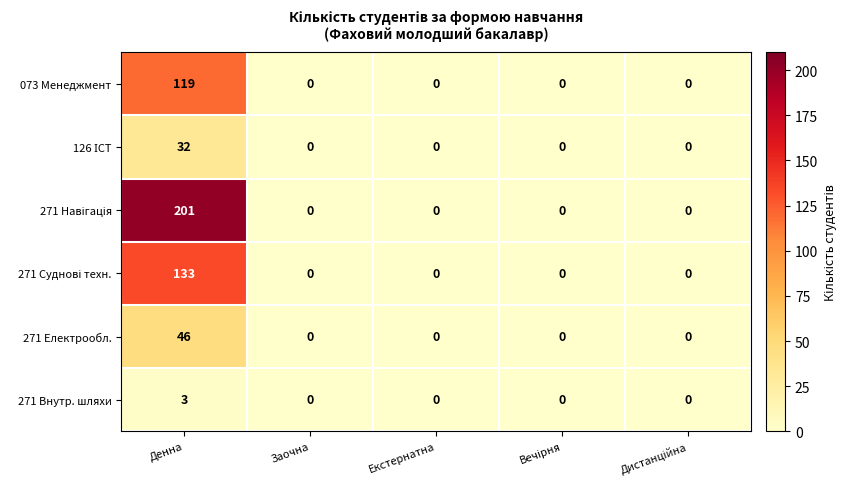

Count the number of categories in the chart.

5